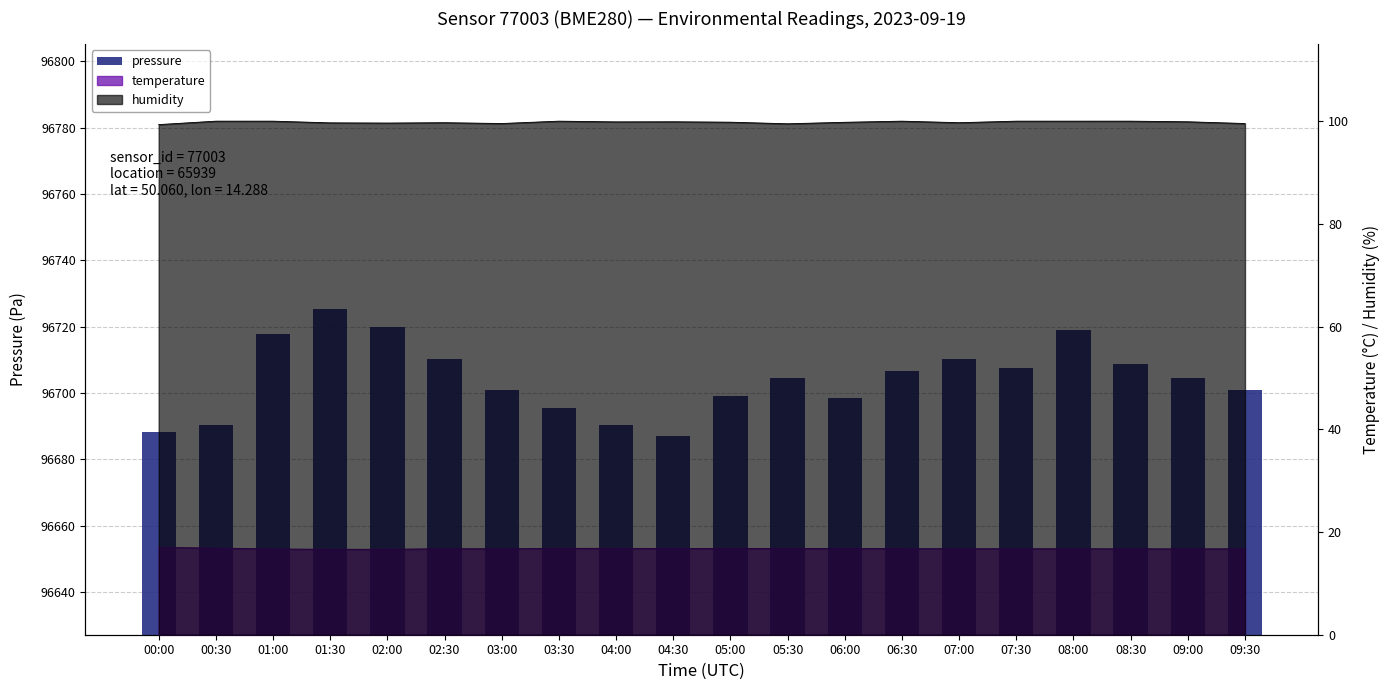

How many categories are shown in the chart?

20